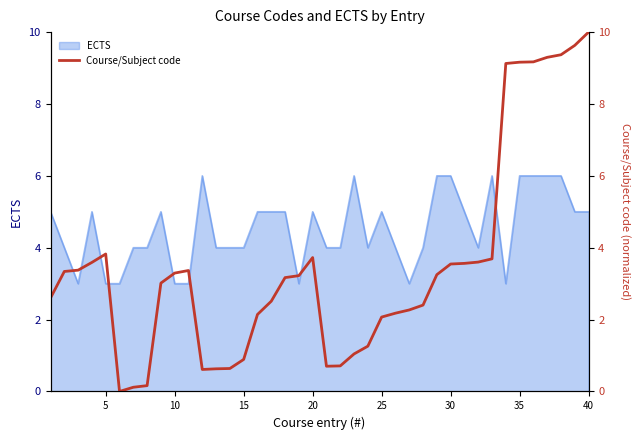

What is the maximum value for ECTS?

6